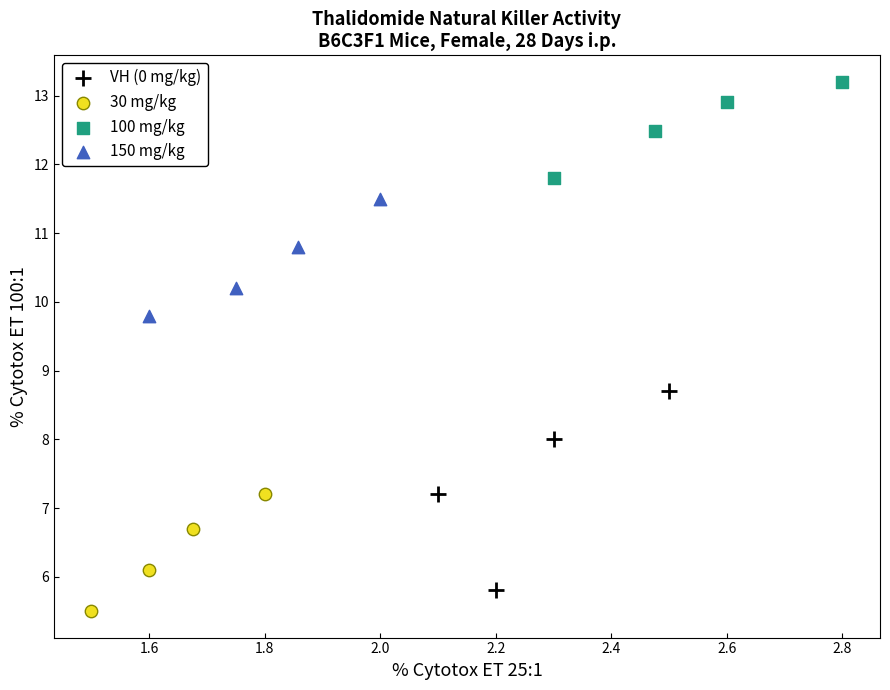

Which series reaches the minimum Y coordinate?

30 mg/kg